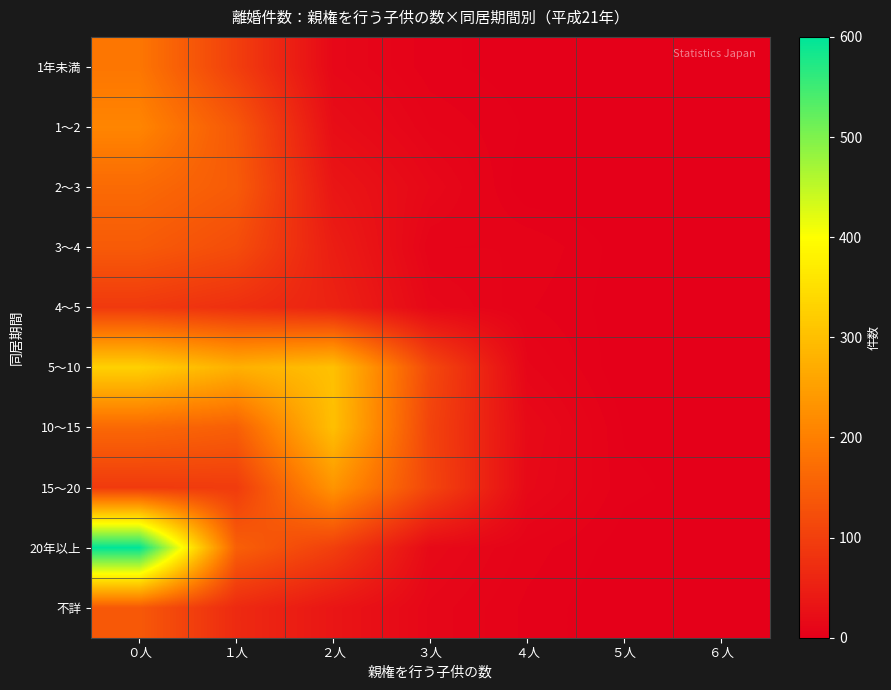

Reading left to right, transcribe all the data shown in this chart.

1年未満: ０人=186	１人=99	２人=13	３人=3	４人=1	５人=0	６人=0
1～2: ０人=209	１人=138	２人=22	３人=7	４人=2	５人=0	６人=0
2～3: ０人=167	１人=143	２人=35	３人=14	４人=0	５人=0	６人=0
3～4: ０人=143	１人=121	２人=47	３人=7	４人=7	５人=1	６人=0
4～5: ０人=90	１人=75	２人=55	３人=13	４人=5	５人=1	６人=0
5～10: ０人=327	１人=277	２人=302	３人=114	４人=10	５人=0	６人=2
10～15: ０人=164	１人=150	２人=300	３人=106	４人=17	５人=2	６人=1
15～20: ０人=92	１人=94	２人=233	３人=109	４人=15	５人=3	６人=1
20年以上: ０人=600	１人=151	２人=100	３人=16	４人=6	５人=1	６人=0
不詳: ０人=140	１人=67	２人=35	３人=11	４人=4	５人=0	６人=0